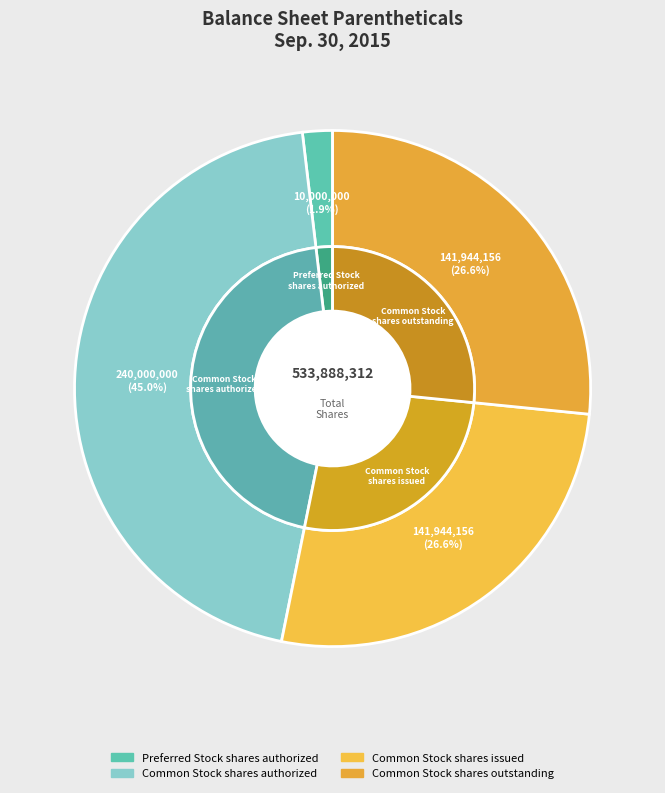

To the nearest percent, what is the difference between the largest and smallest slice percentages?

43%